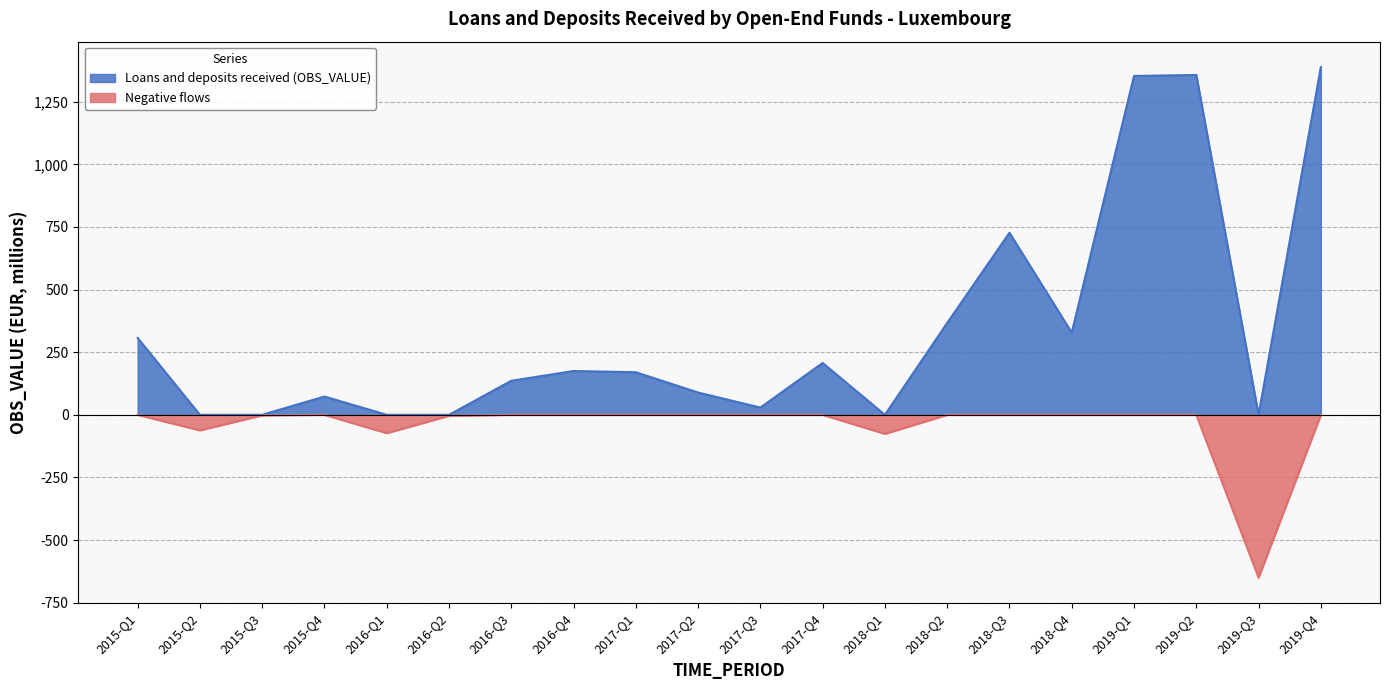

How many values are below 170?

10